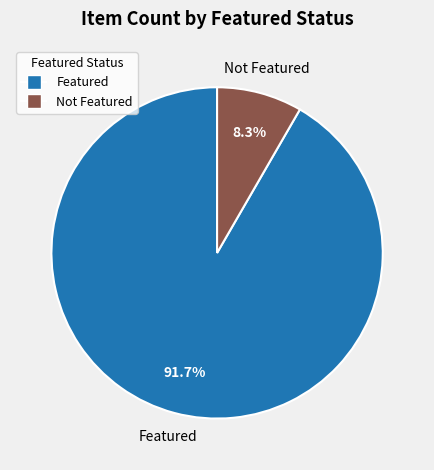

Is there a majority slice in this chart?

Yes